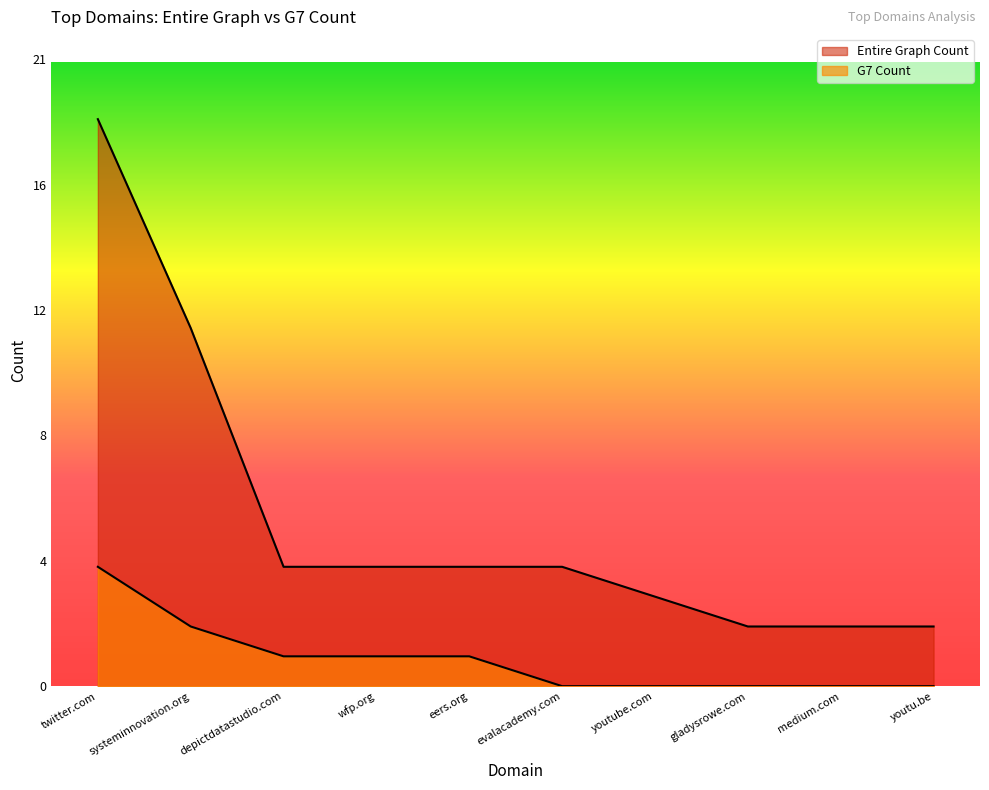

Is it true that Entire Graph Count equals 1 at wfp.org?

False